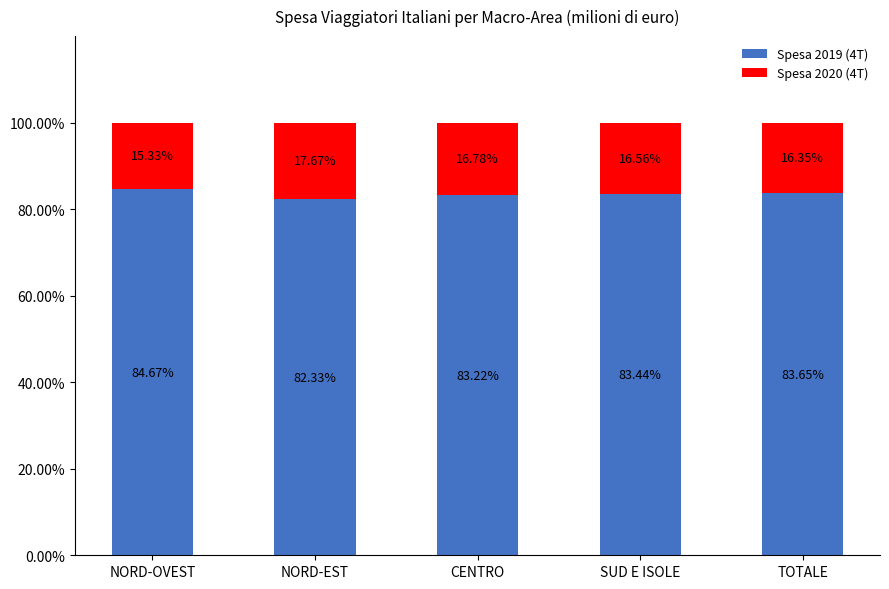

What is the total value across all series at TOTALE?

100.0